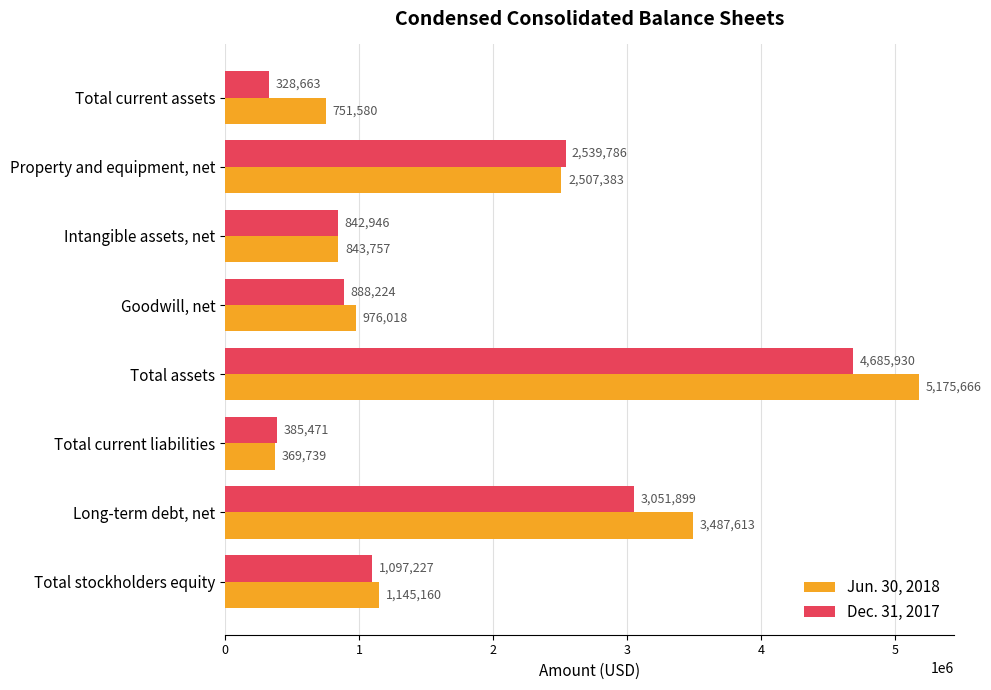

What are all the series names shown in the legend?

Jun. 30, 2018, Dec. 31, 2017